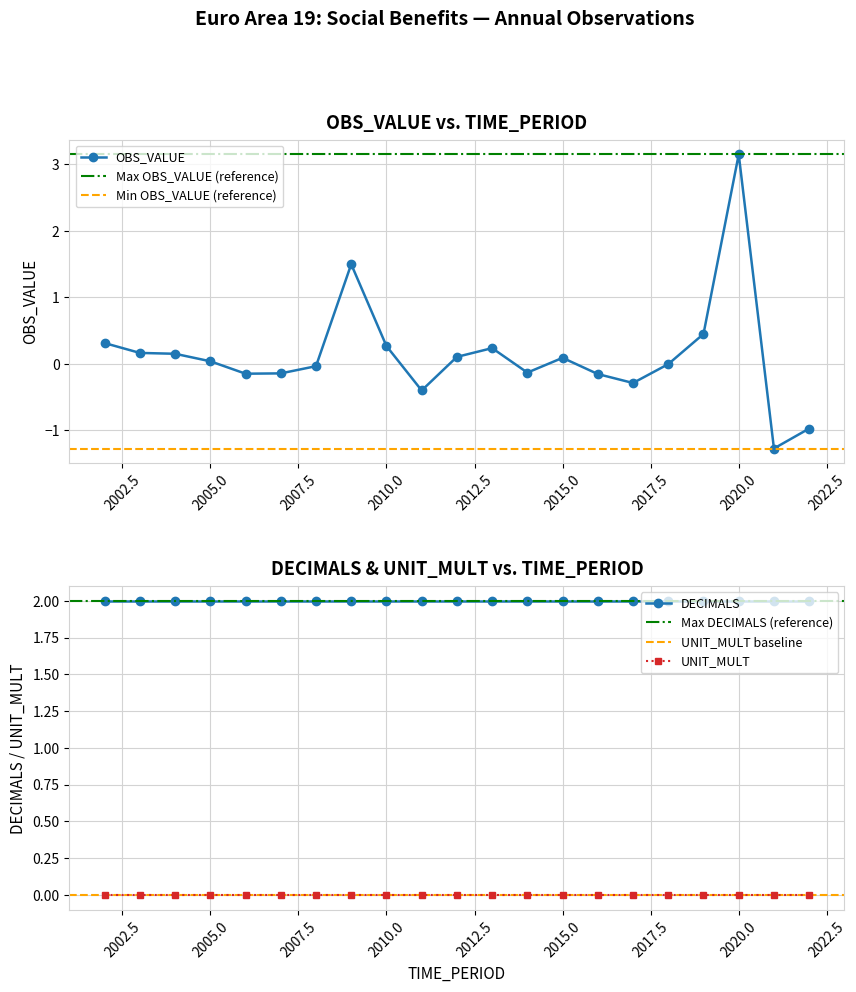

Reading left to right, transcribe all the data shown in this chart.

OBS_VALUE: 0.3	0.2	0.1	0.0	-0.2	-0.1	-0.0	1.5	0.3	-0.4	0.1	0.2	-0.1	0.1	-0.2	-0.3	-0.0	0.4	3.1	-1.3	-1.0
DECIMALS: 2.0	2.0	2.0	2.0	2.0	2.0	2.0	2.0	2.0	2.0	2.0	2.0	2.0	2.0	2.0	2.0	2.0	2.0	2.0	2.0	2.0
UNIT_MULT: 0.0	0.0	0.0	0.0	0.0	0.0	0.0	0.0	0.0	0.0	0.0	0.0	0.0	0.0	0.0	0.0	0.0	0.0	0.0	0.0	0.0